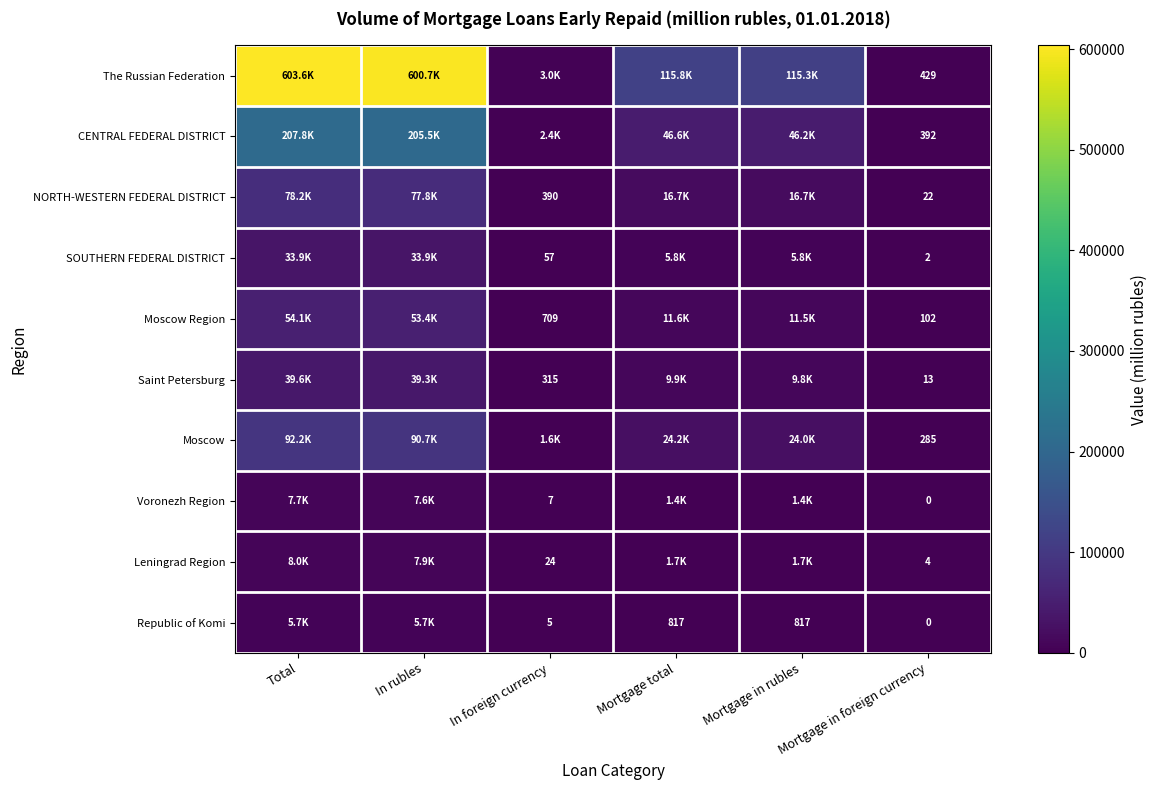

Which category has the lowest value across all series?

Mortgage in foreign currency